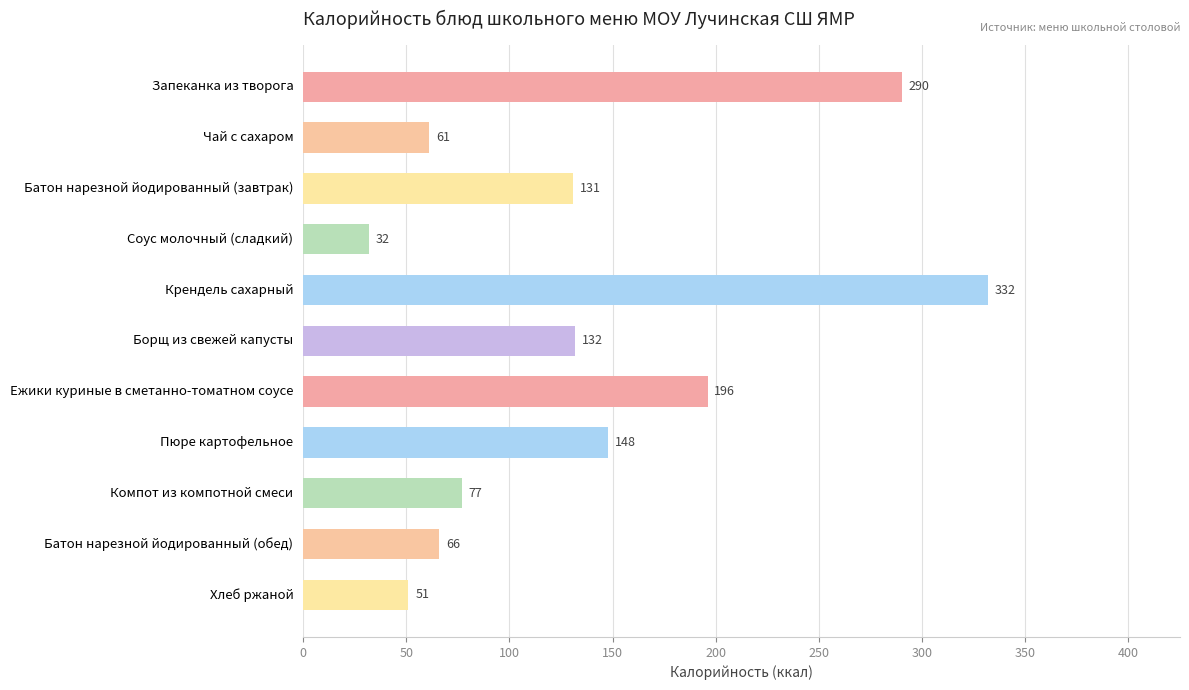

What is the ratio of the value at Соус молочный (сладкий) to the value at Чай с сахаром?

0.5